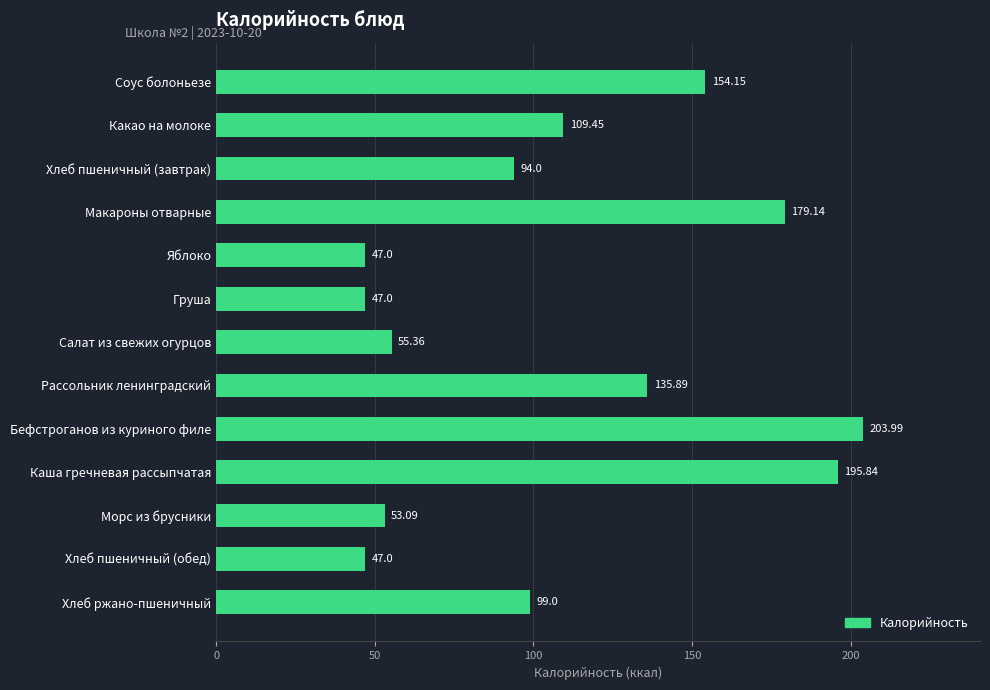

What is the difference between the values at Рассольник ленинградский and Груша?

88.9